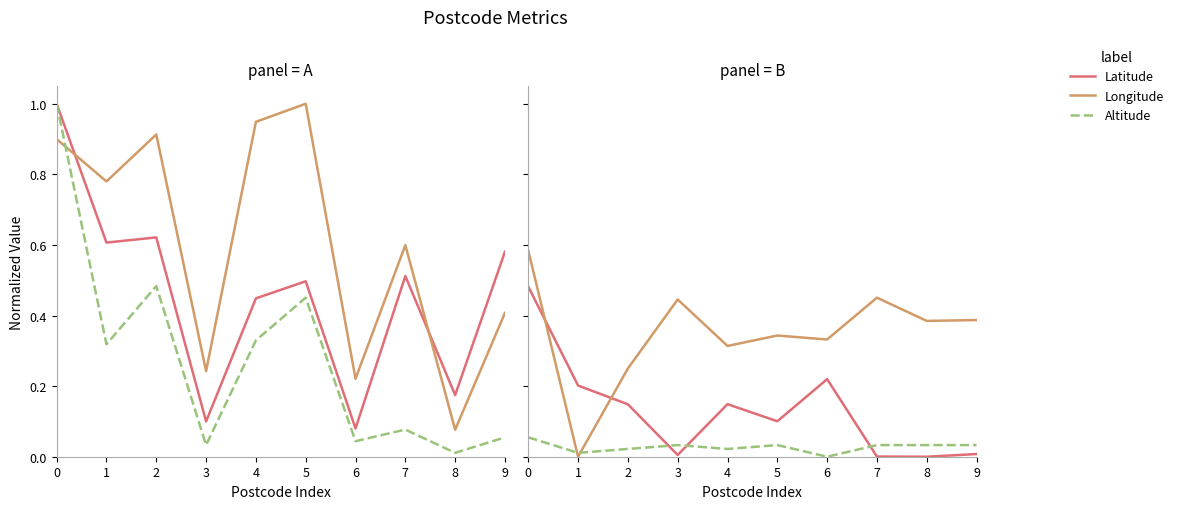

What is the difference between the highest and lowest values at 9?

0.4